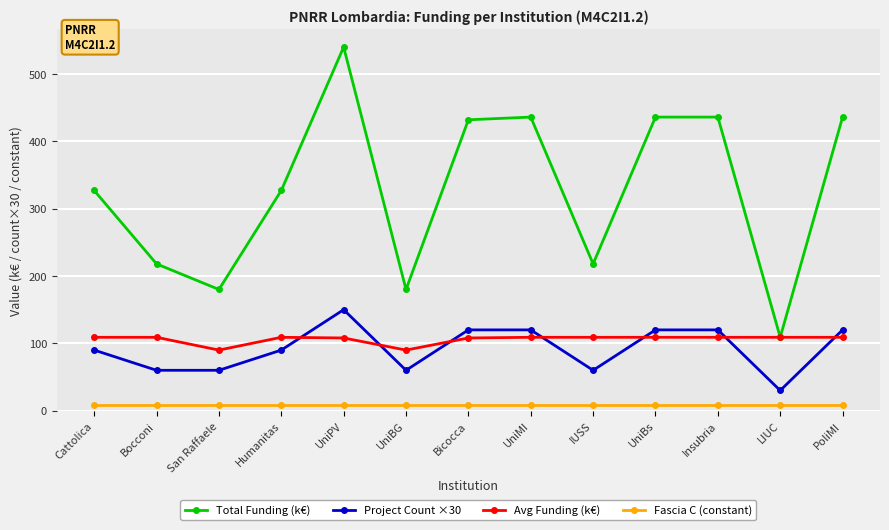

What is the label of the 13th point from the left?

PoliMI